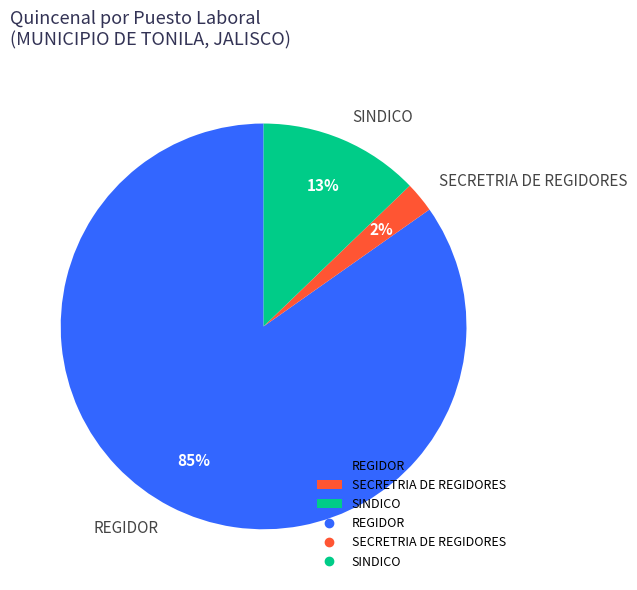

Rank the categories by value from lowest to highest.

SECRETRIA DE REGIDORES, SINDICO, REGIDOR